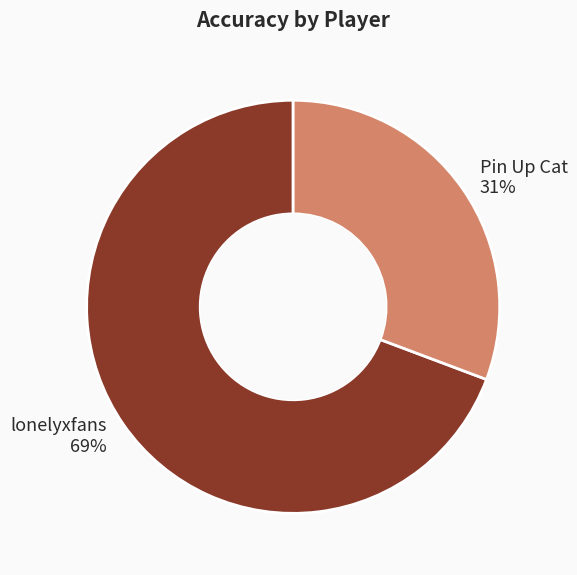

What is the largest slice in the pie chart?

lonelyxfans